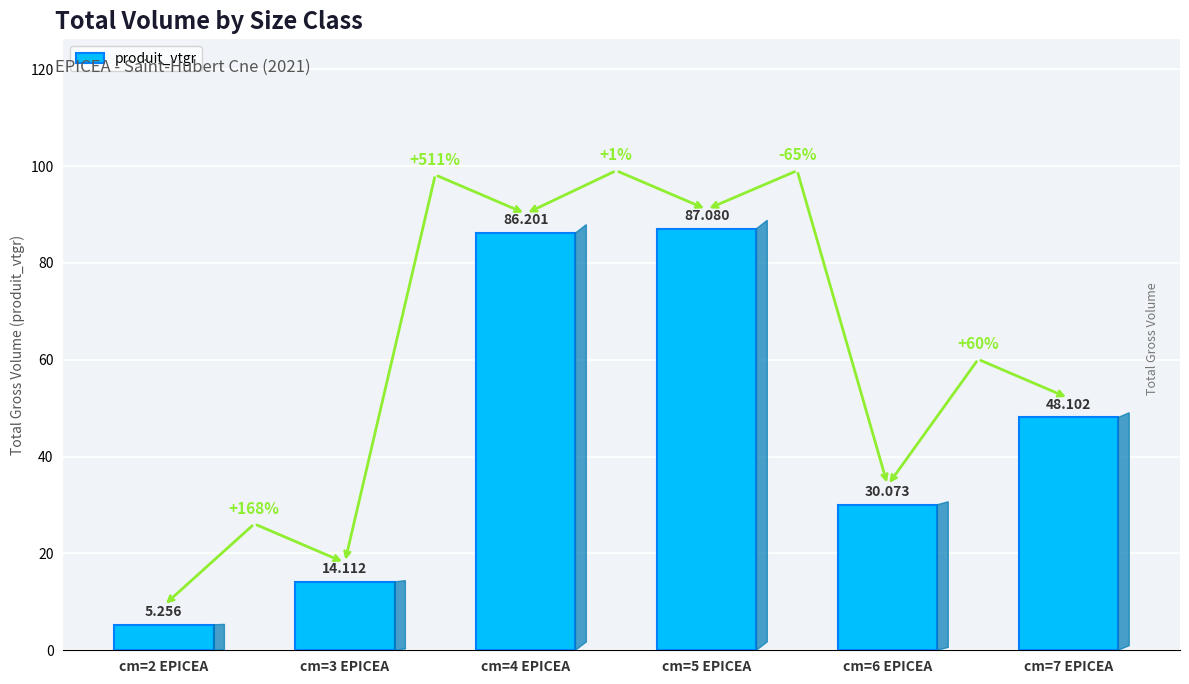

What is the difference between the maximum and minimum values?

81.8